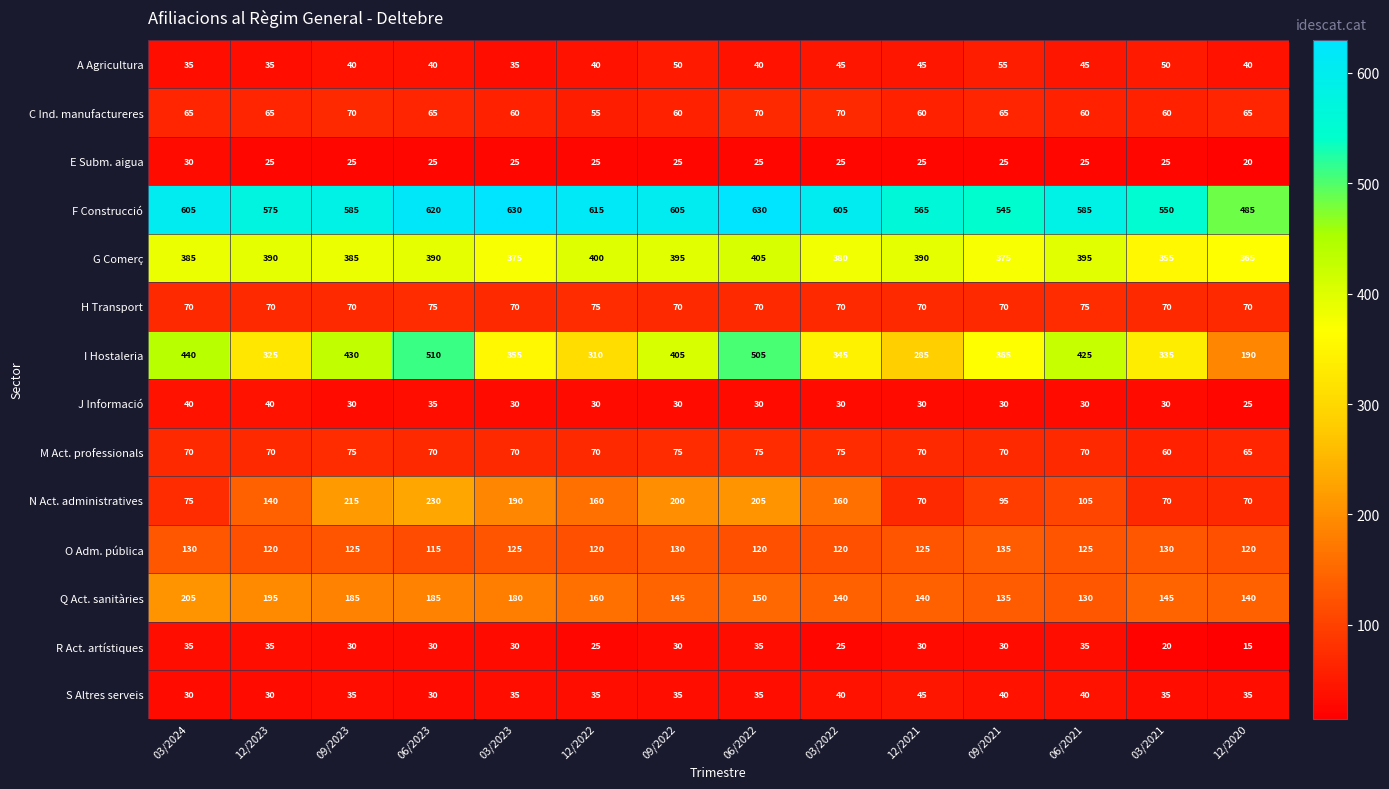

The value of Q Act. sanitàries at 06/2021 is 203. True or false?

False